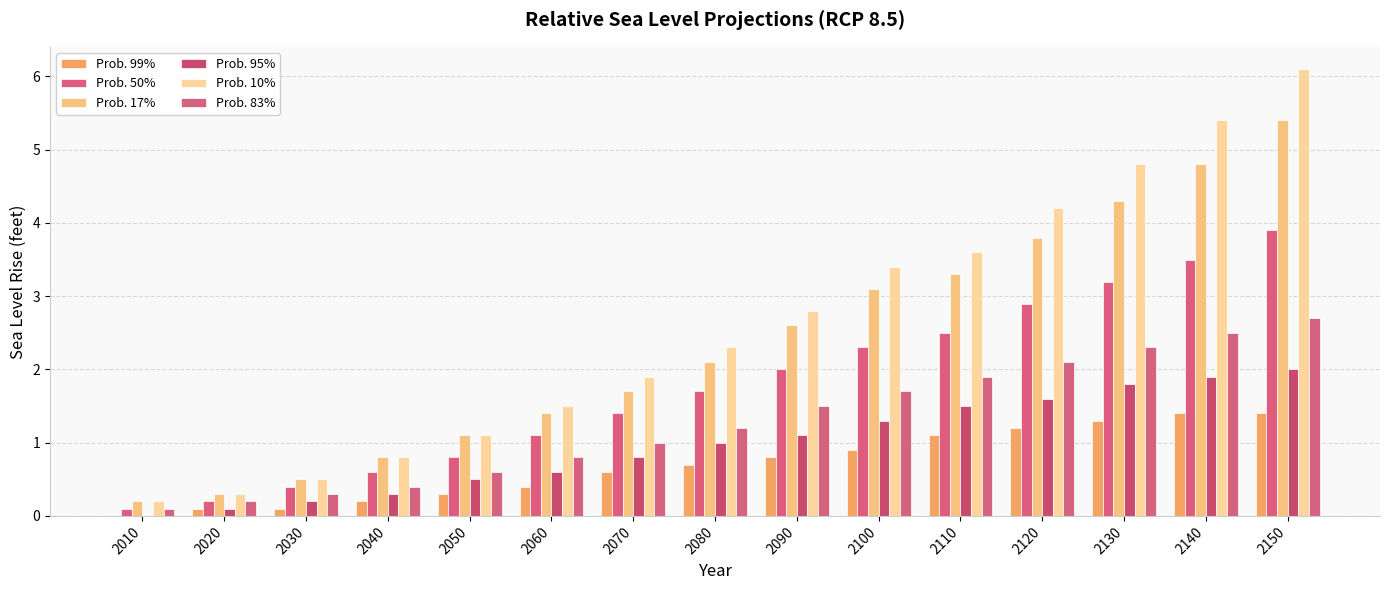

Reading left to right, what are all the values shown in this chart?

Prob. 99%: 2010=0.0	2020=0.1	2030=0.1	2040=0.2	2050=0.3	2060=0.4	2070=0.6	2080=0.7	2090=0.8	2100=0.9	2110=1.1	2120=1.2	2130=1.3	2140=1.4	2150=1.4
Prob. 50%: 2010=0.1	2020=0.2	2030=0.4	2040=0.6	2050=0.8	2060=1.1	2070=1.4	2080=1.7	2090=2.0	2100=2.3	2110=2.5	2120=2.9	2130=3.2	2140=3.5	2150=3.9
Prob. 17%: 2010=0.2	2020=0.3	2030=0.5	2040=0.8	2050=1.1	2060=1.4	2070=1.7	2080=2.1	2090=2.6	2100=3.1	2110=3.3	2120=3.8	2130=4.3	2140=4.8	2150=5.4
Prob. 95%: 2010=0.0	2020=0.1	2030=0.2	2040=0.3	2050=0.5	2060=0.6	2070=0.8	2080=1.0	2090=1.1	2100=1.3	2110=1.5	2120=1.6	2130=1.8	2140=1.9	2150=2.0
Prob. 10%: 2010=0.2	2020=0.3	2030=0.5	2040=0.8	2050=1.1	2060=1.5	2070=1.9	2080=2.3	2090=2.8	2100=3.4	2110=3.6	2120=4.2	2130=4.8	2140=5.4	2150=6.1
Prob. 83%: 2010=0.1	2020=0.2	2030=0.3	2040=0.4	2050=0.6	2060=0.8	2070=1.0	2080=1.2	2090=1.5	2100=1.7	2110=1.9	2120=2.1	2130=2.3	2140=2.5	2150=2.7